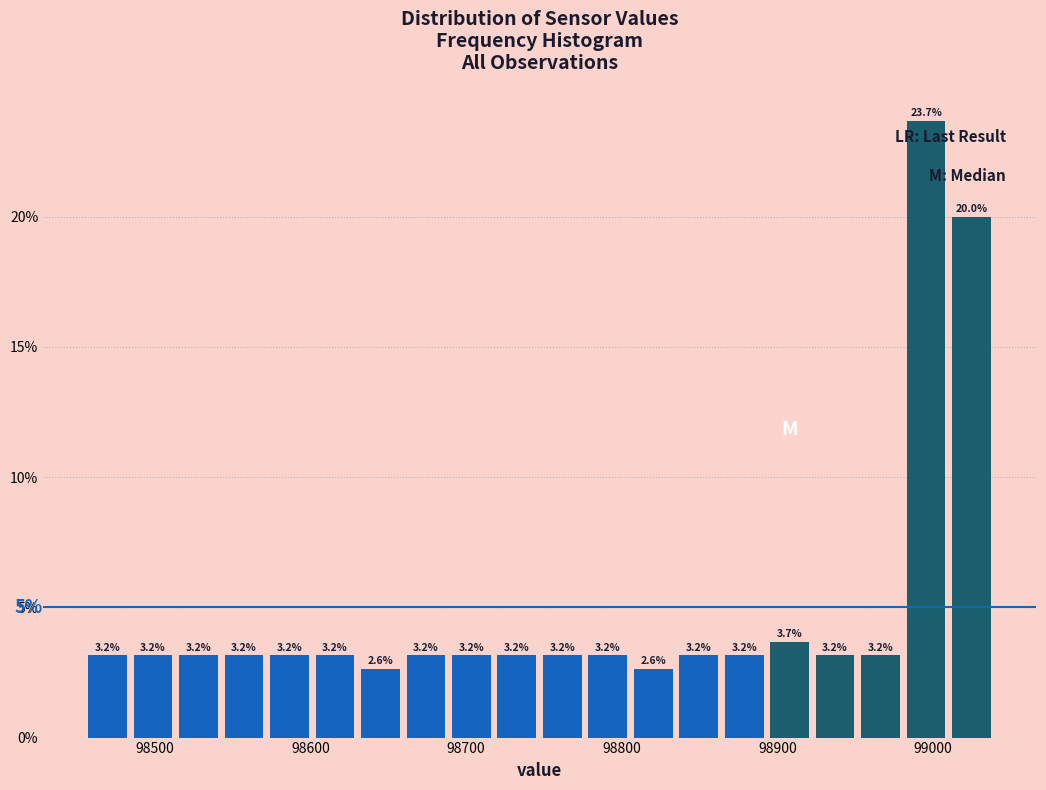

Read against the x-axis, roughly where is the centre of the tallest bar?

99000